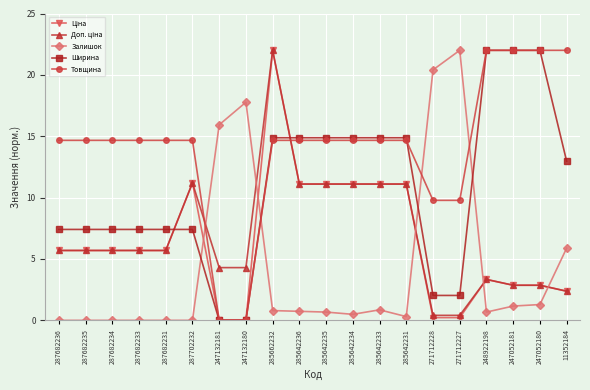

Which series ends up on top after the final intersection of Залишок and Ширина?

Ширина